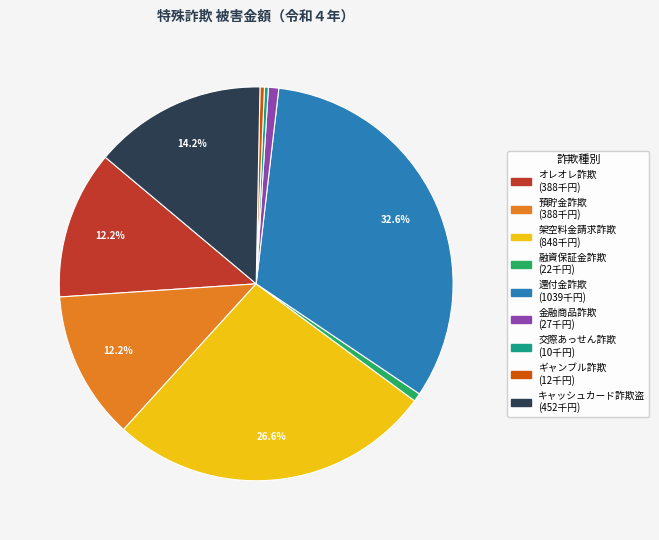

What is the largest slice in the pie chart?

還付金詐欺